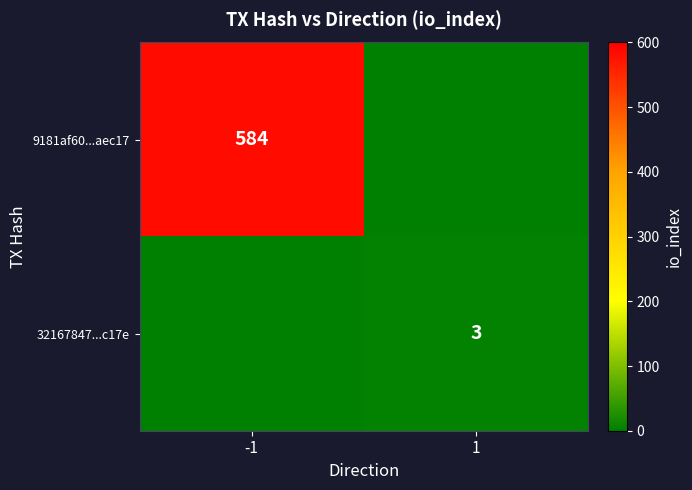

The 32167847...c17e series shows 4 at 1. True or false?

False